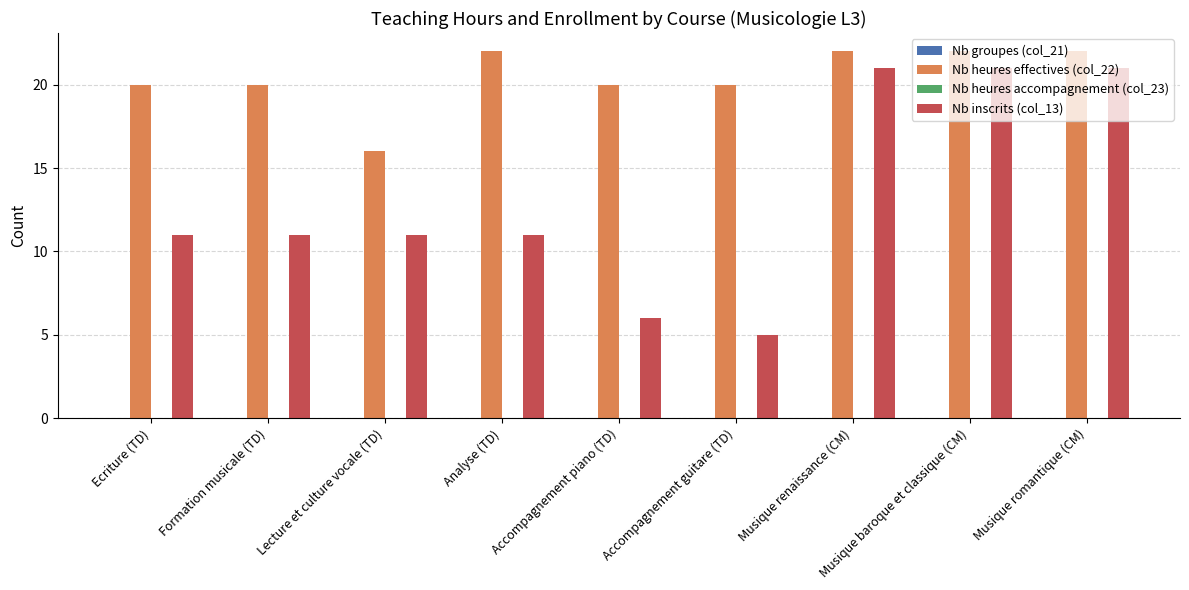

Which label corresponds to the smallest value in the chart?

Accompagnement guitare (TD)